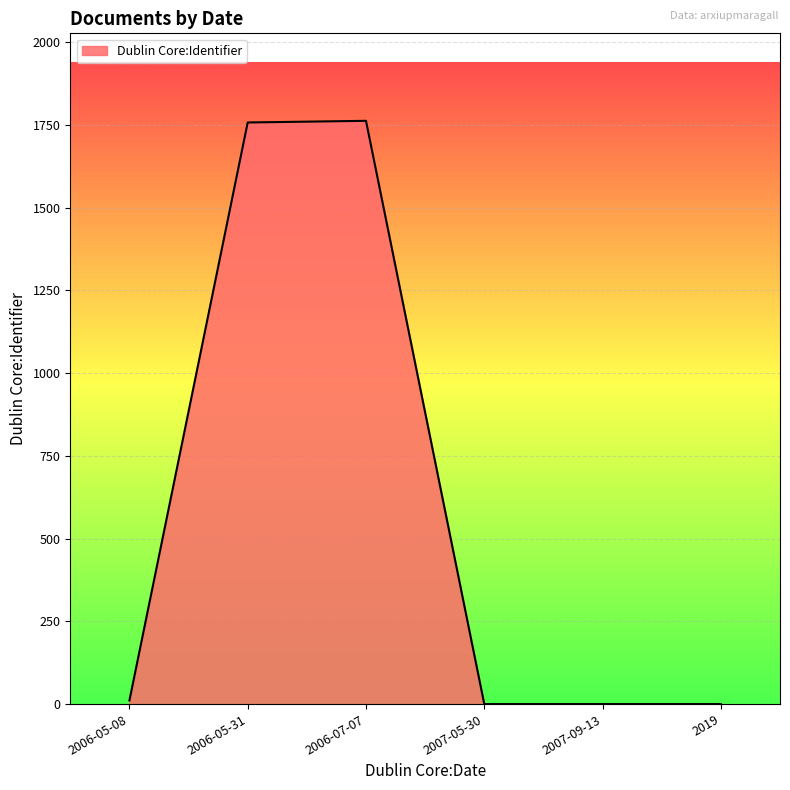

True or false: the data has more than 0 interior local peaks.

True